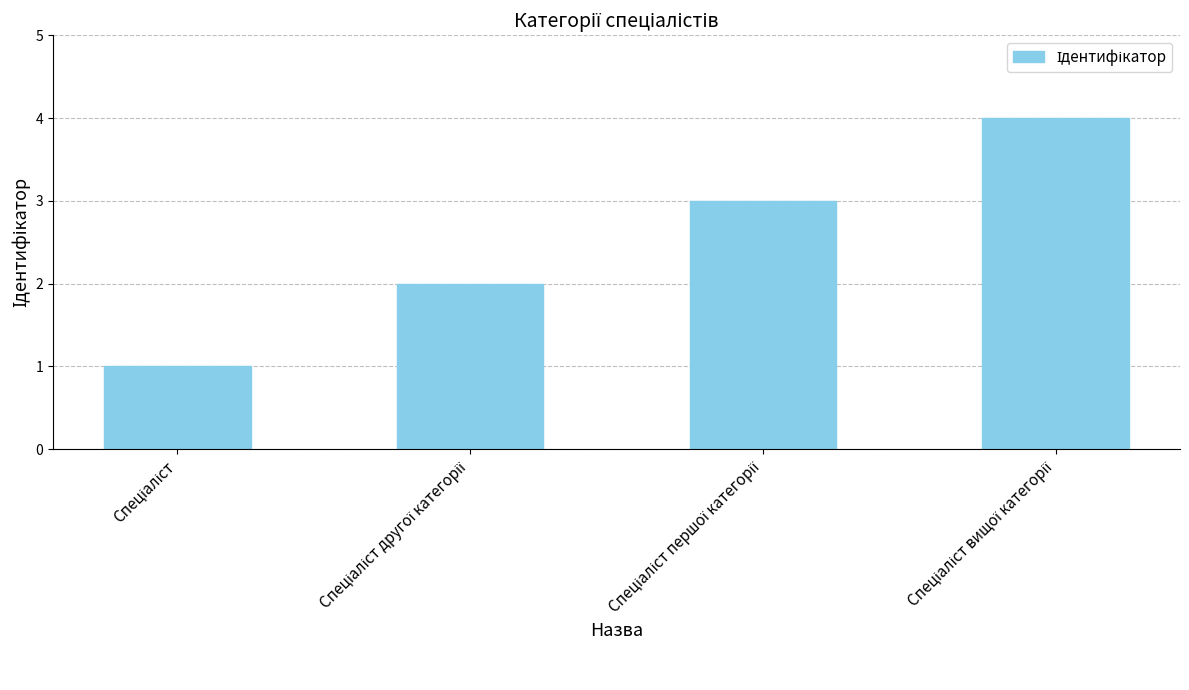

What is the greatest value displayed?

4